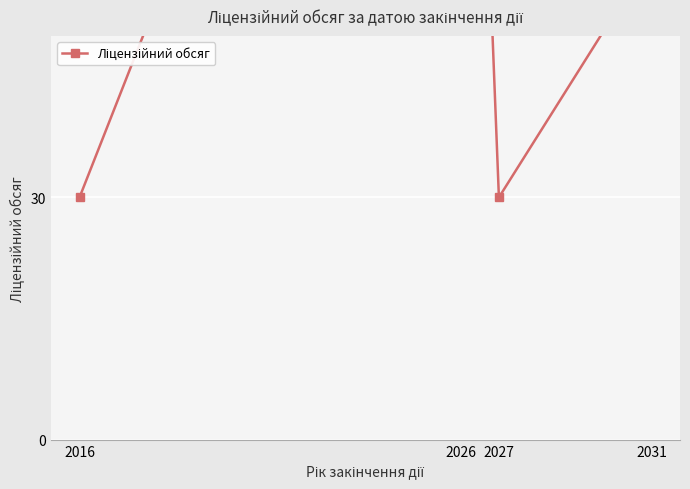

At which category does the chart reach its peak across all series?

2026